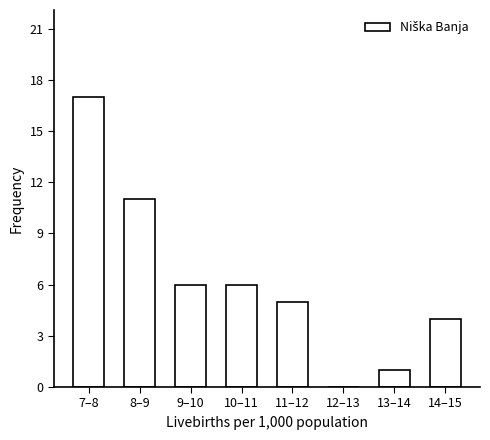

Reading left to right, transcribe all the data shown in this chart.

7–8=17	8–9=11	9–10=6	10–11=6	11–12=5	12–13=0	13–14=1	14–15=4